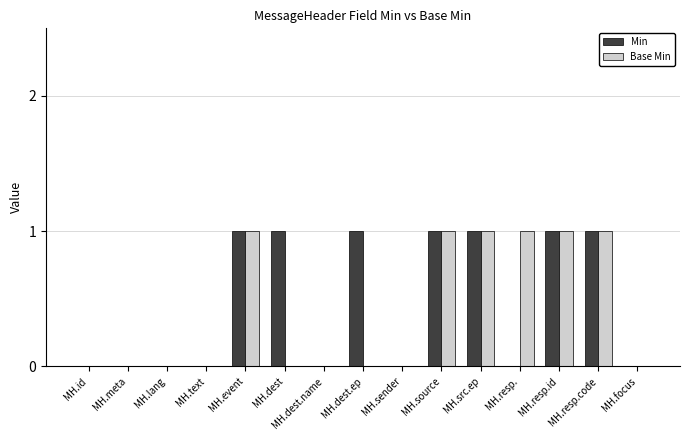

Are the bars horizontal?

No